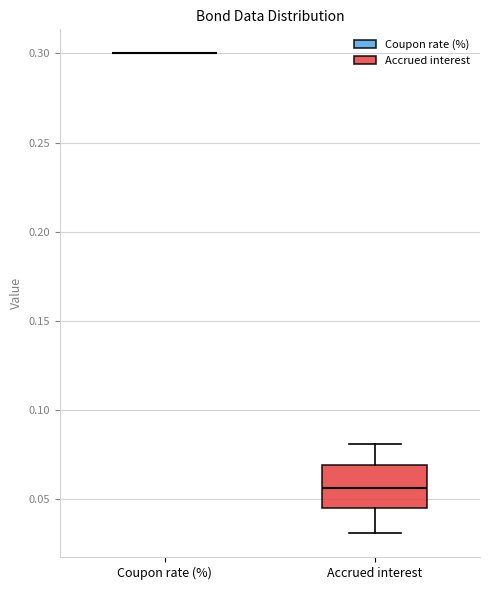

Comparing the boxes themselves (not the whiskers), which one is the tallest?

Accrued interest